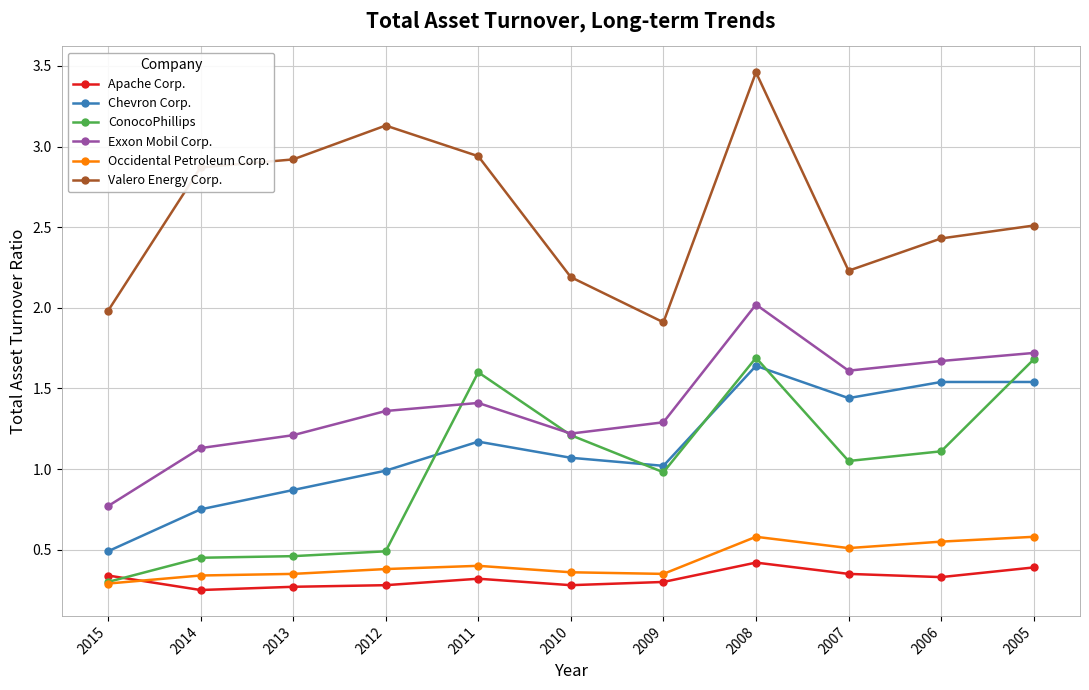

At which label does Exxon Mobil Corp. reach its minimum?

2015